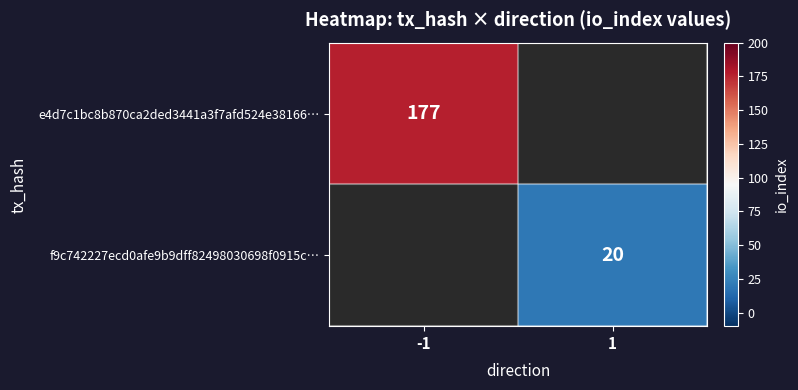

How many series are shown in this chart?

2